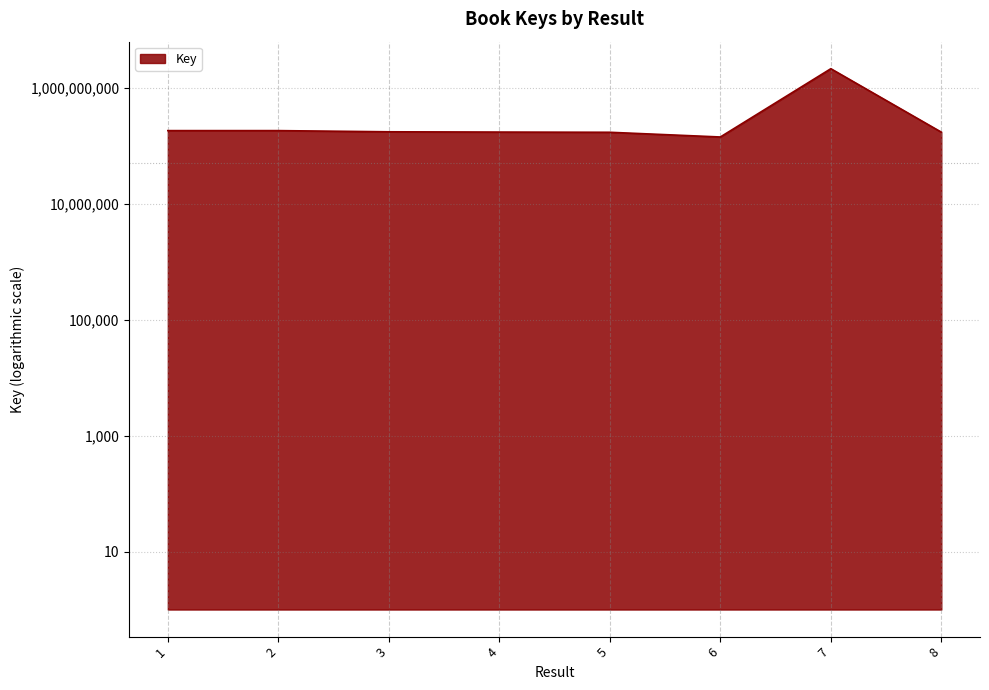

Approximately how many times larger is the value at 2 compared to 7?

0.1